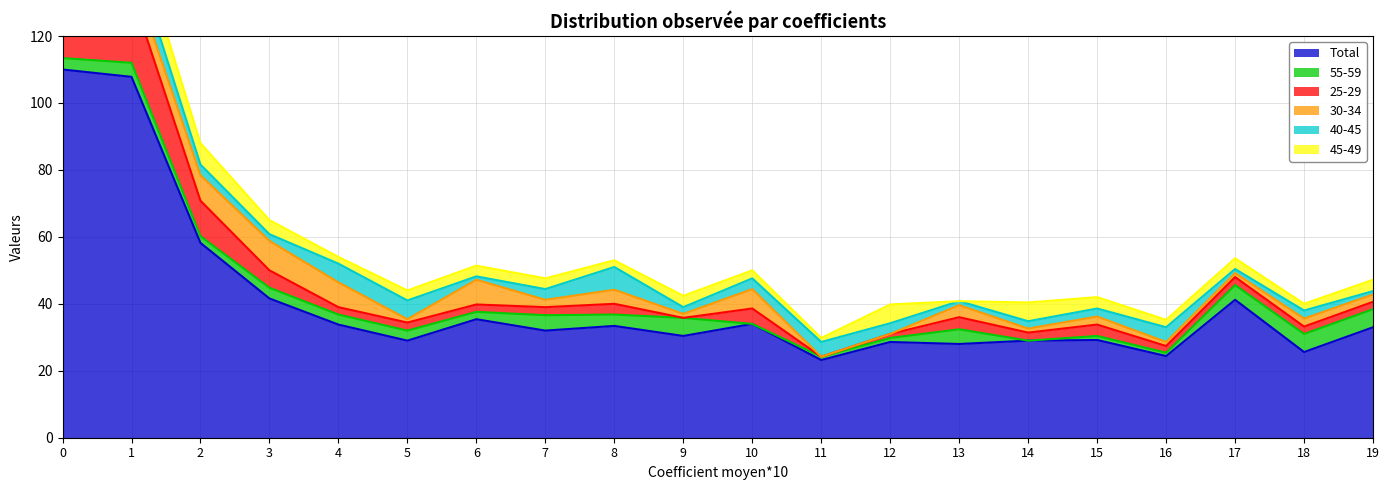

What is the difference between the maximum and minimum values in the 25-29 series?

21.2